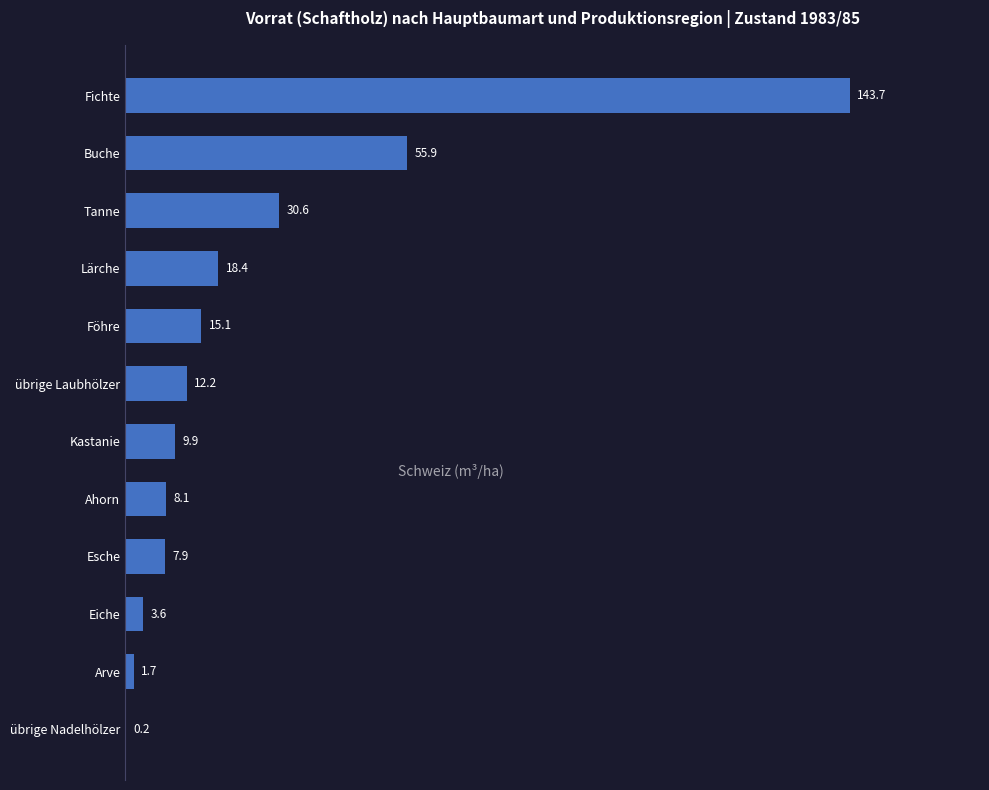

Are the bars horizontal?

Yes